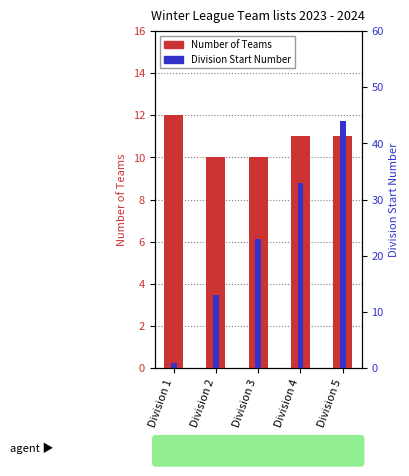

How many data points does each series have?

5